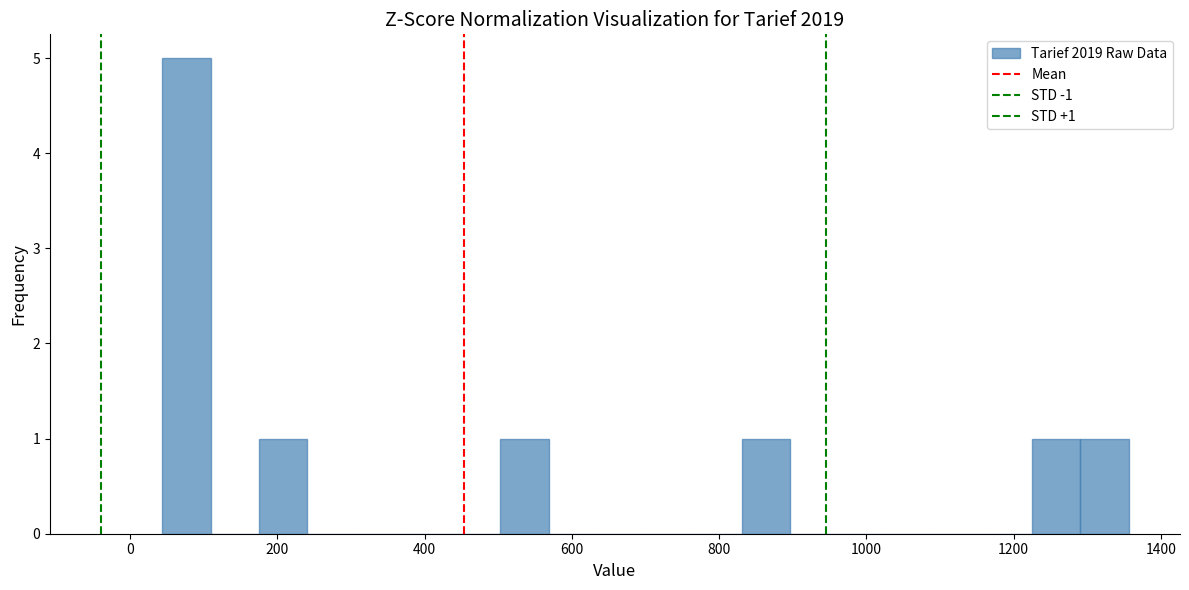

Read against the x-axis, roughly where is the centre of the tallest bar?

80